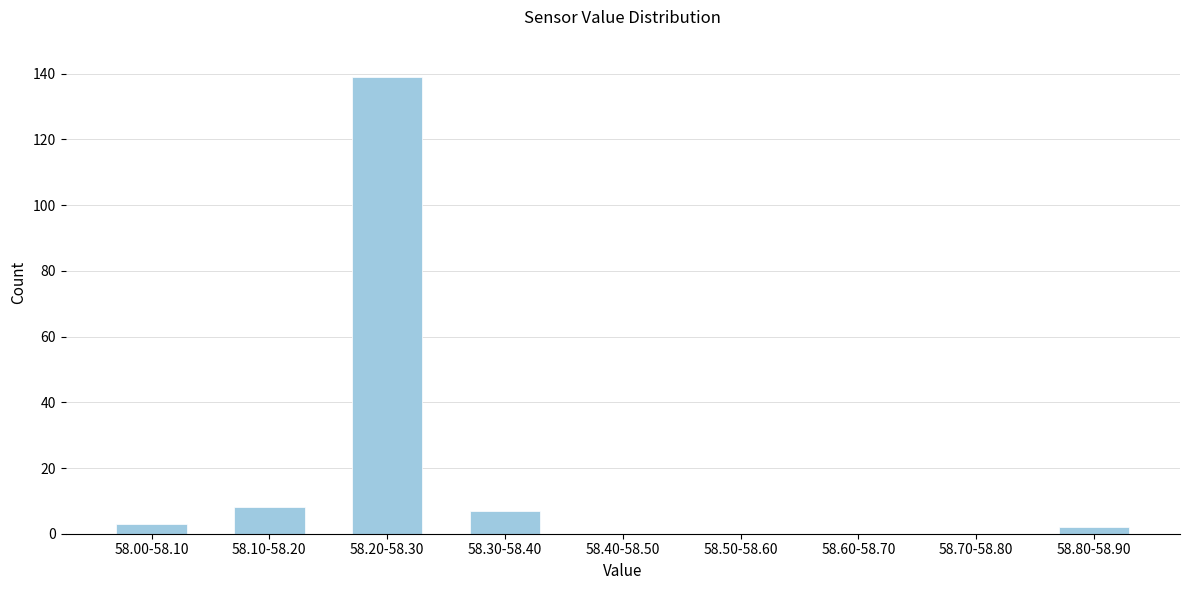

Reading left to right, what are all the values shown in this chart?

58.00-58.10=3	58.10-58.20=8	58.20-58.30=139	58.30-58.40=7	58.40-58.50=0	58.50-58.60=0	58.60-58.70=0	58.70-58.80=0	58.80-58.90=2